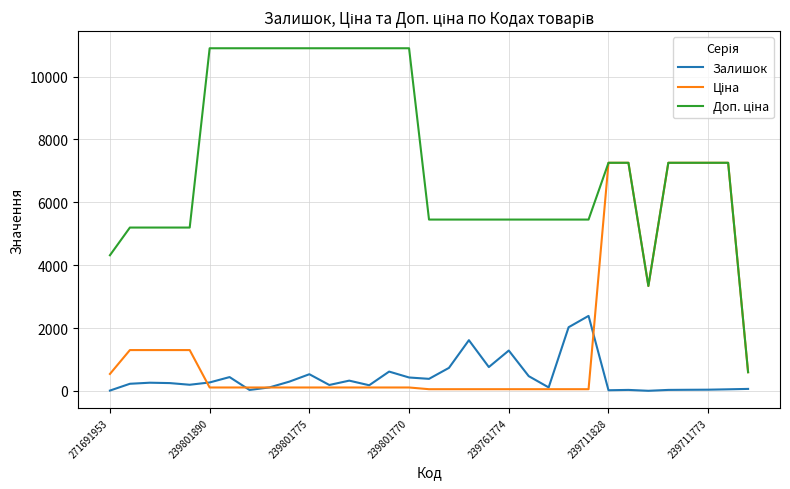

At how many categories does at least one series exceed 8860?

11